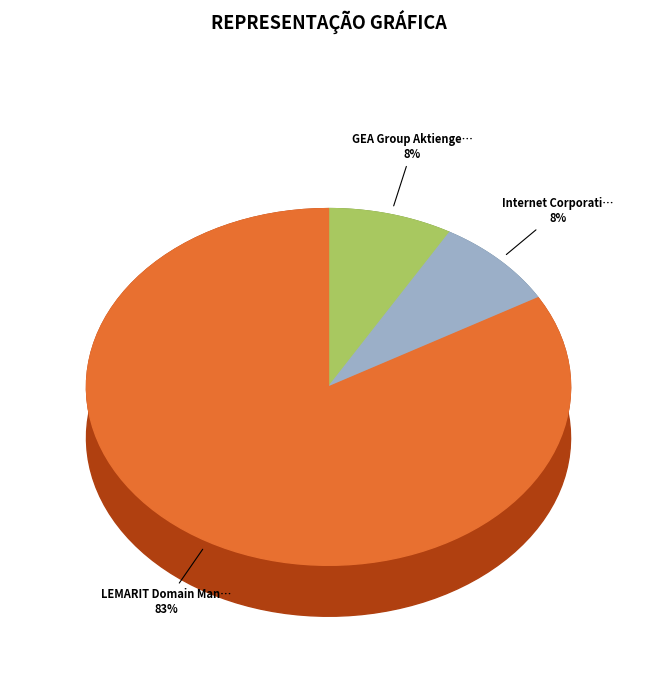

How many segments does this pie chart have?

3